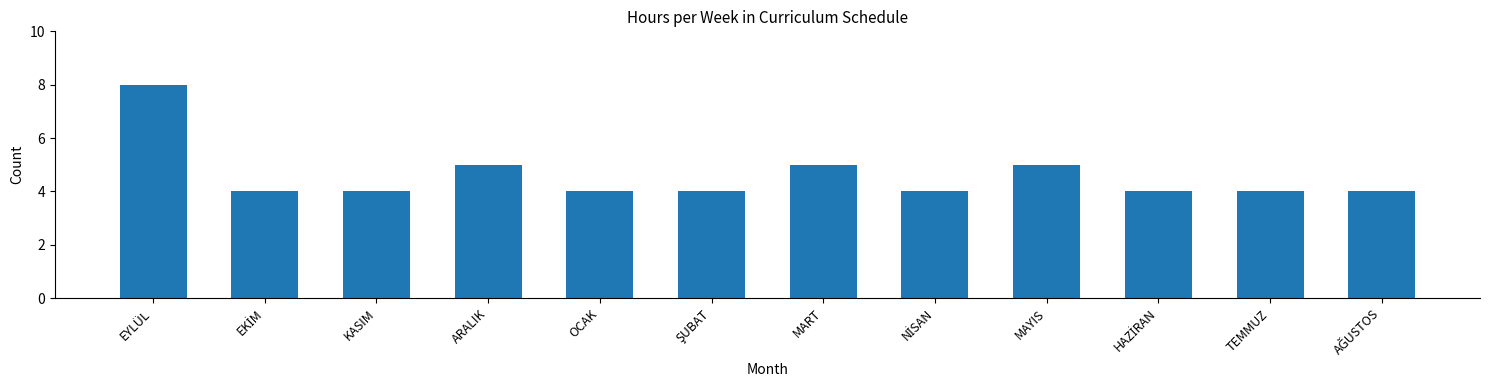

Reading left to right, transcribe all the data shown in this chart.

8	4	4	5	4	4	5	4	5	4	4	4